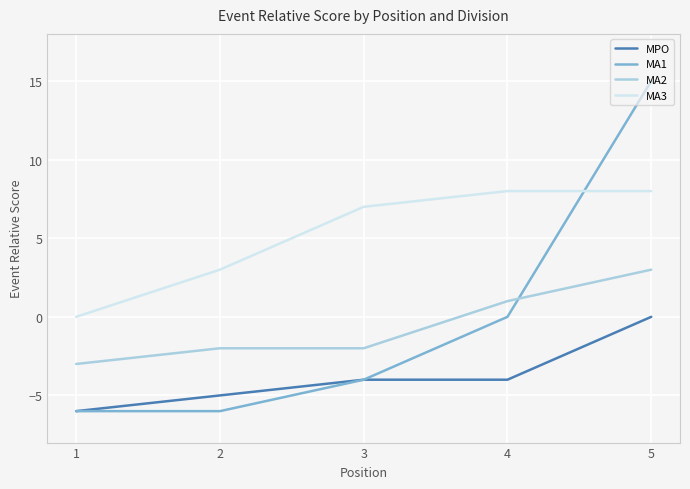

After their last crossing, which series has the higher values: MA2 or MA1?

MA1